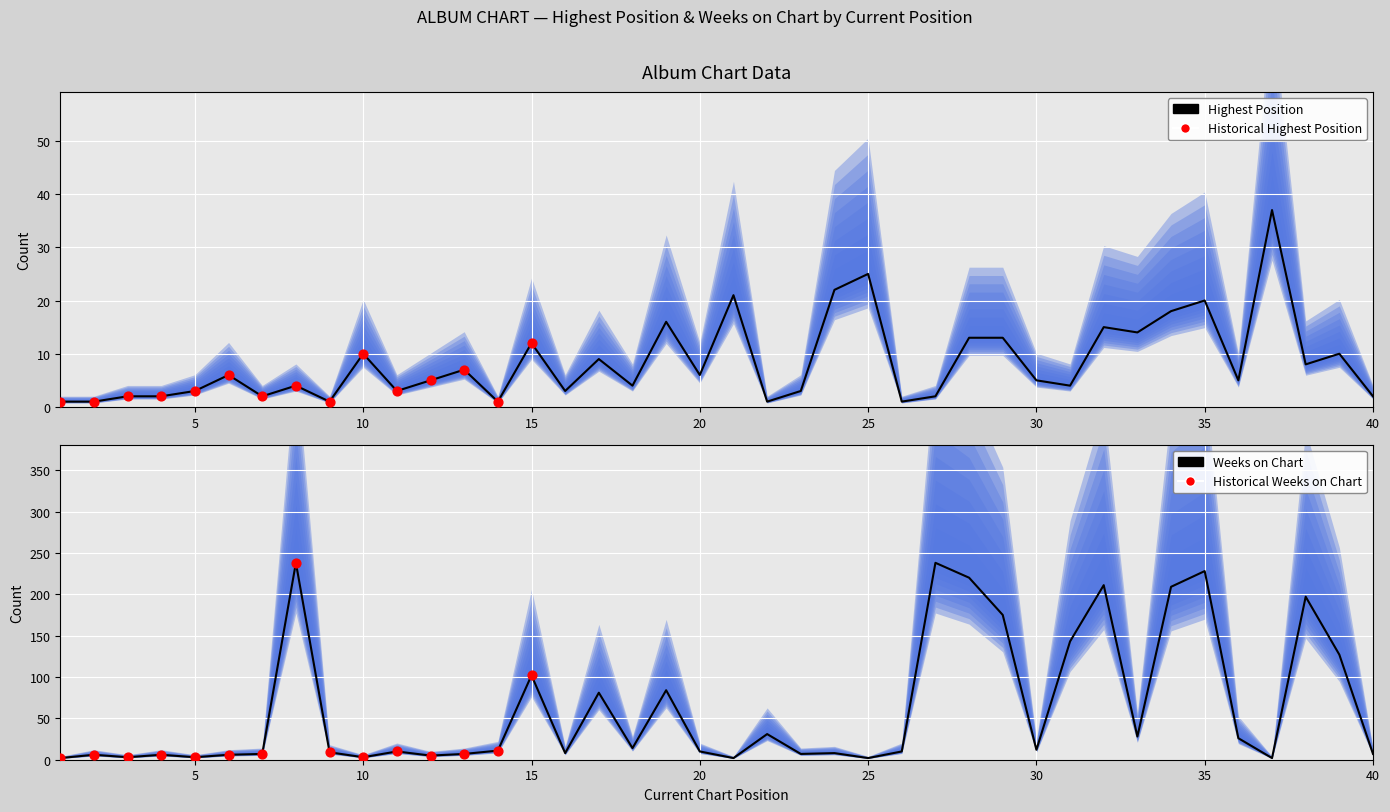

Which series contains the lowest Y value?

Posicion mas alta